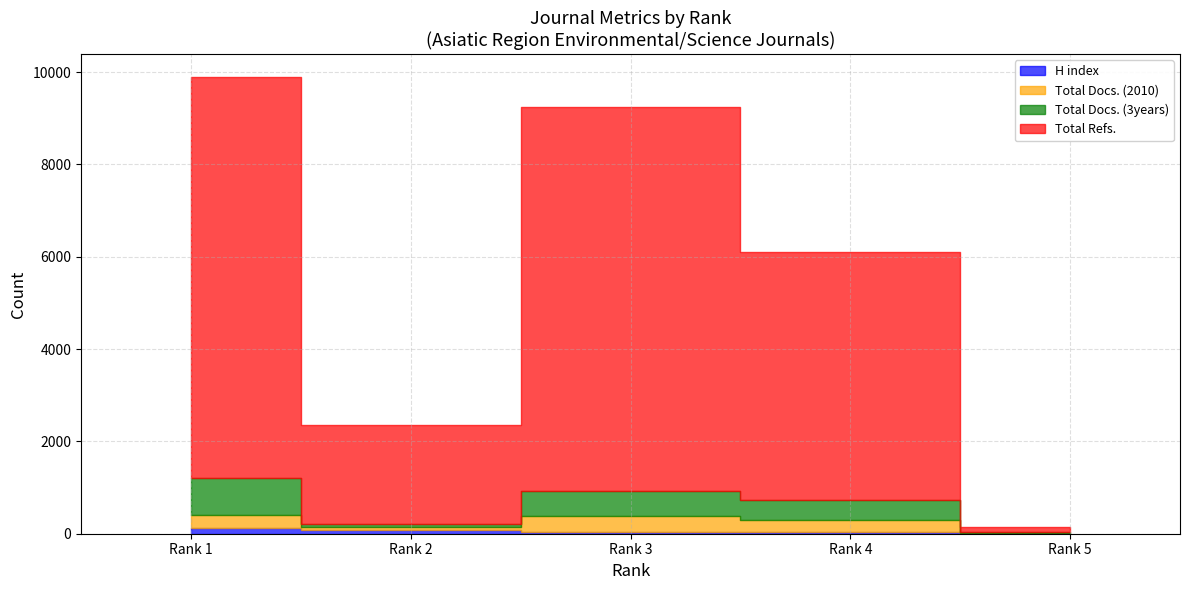

True or false: Total Refs. and Total Docs. (2010) intersect in this chart.

False